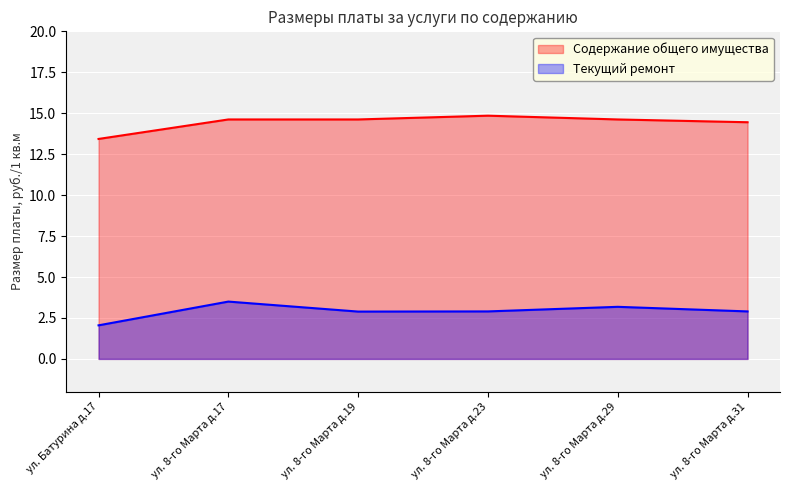

What is the lowest value of the Текущий ремонт series?

2.0